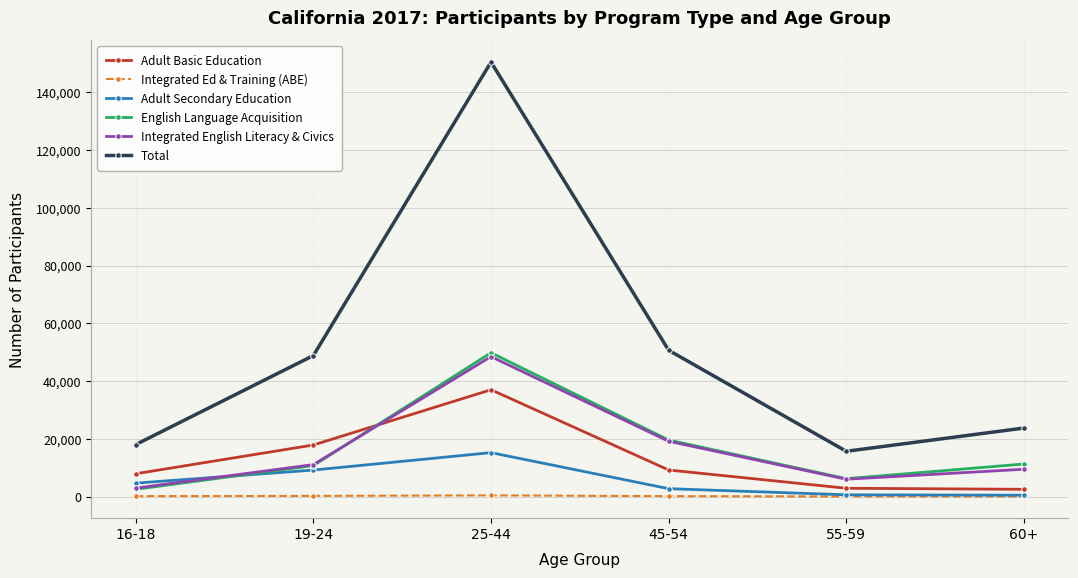

What is the label of the 3rd point from the right?

45-54